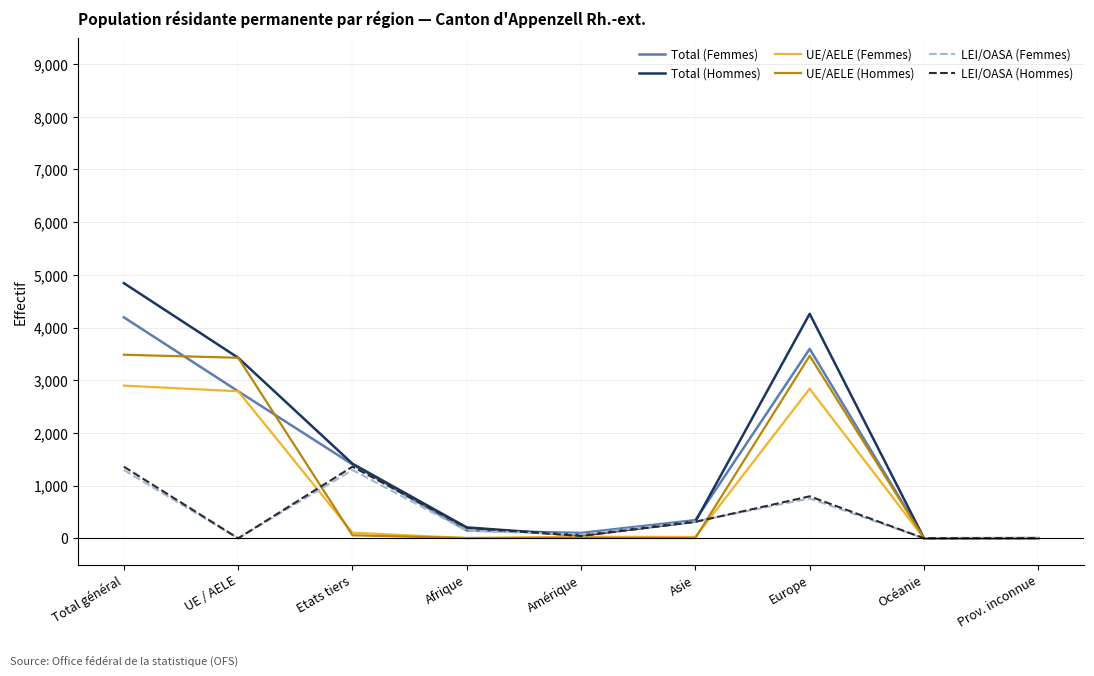

What is the sum of the UE/AELE (Hommes) values at Afrique and Asie?

12